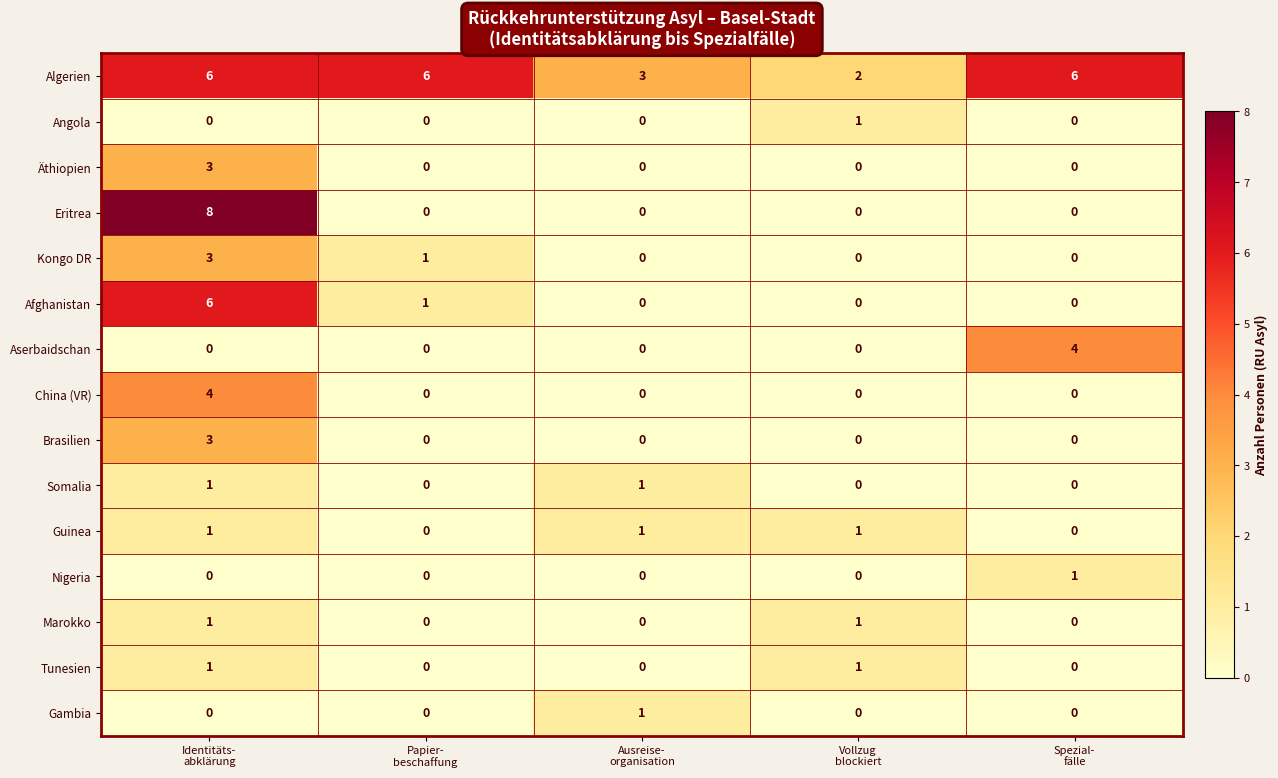

What is the maximum value for Äthiopien?

3